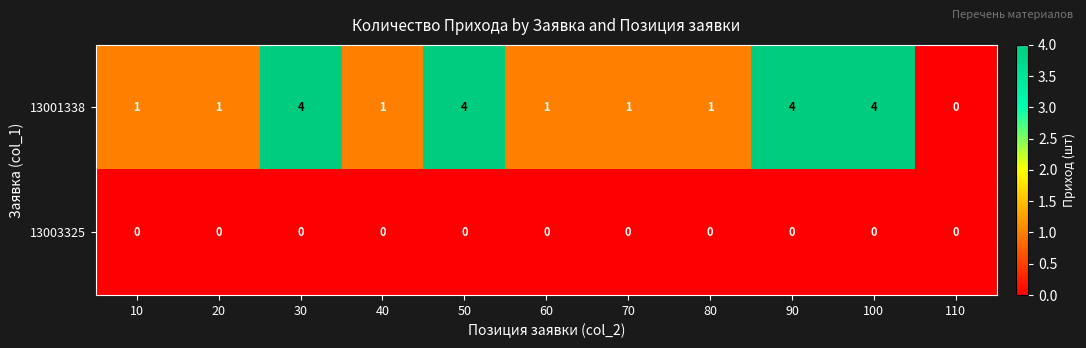

What is the greatest value displayed?

4